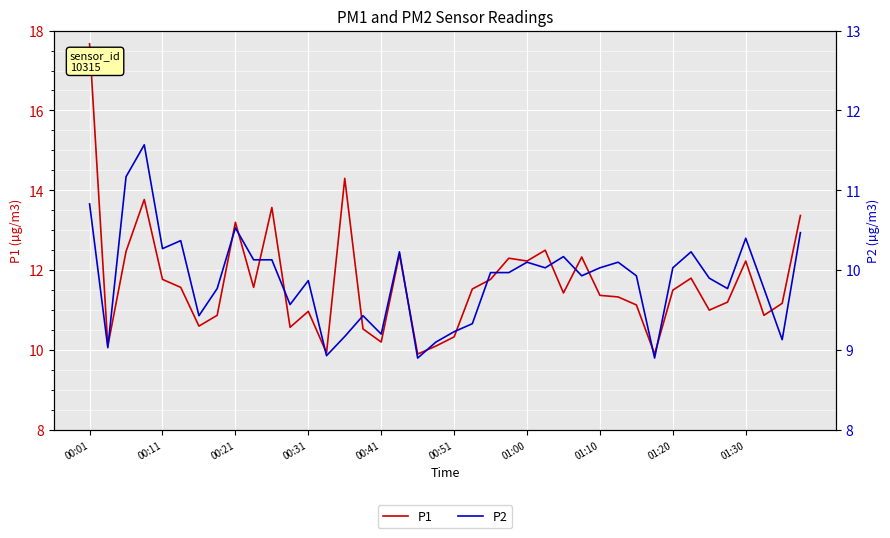

What is the value of the P1 point at the 16th from the left?

10.5